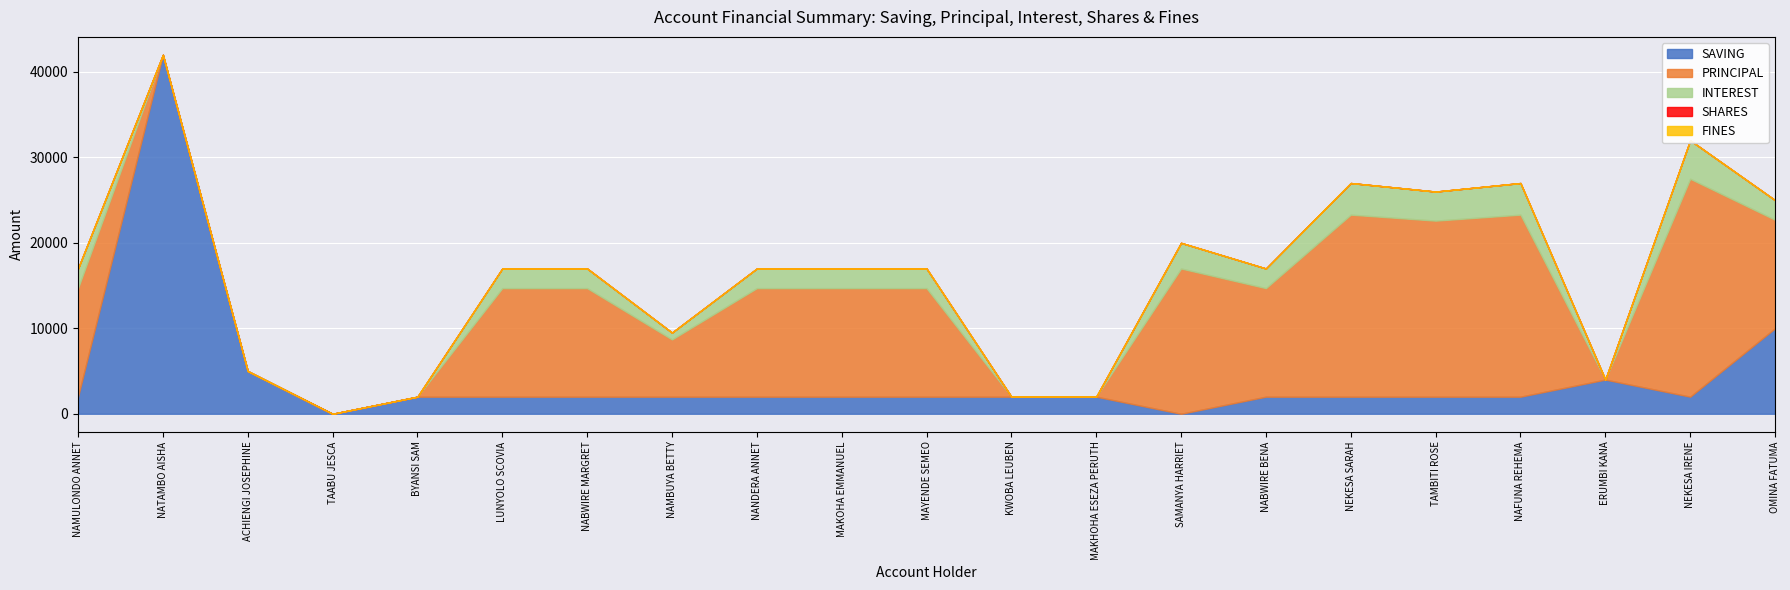

How many lines are shown in the chart?

5